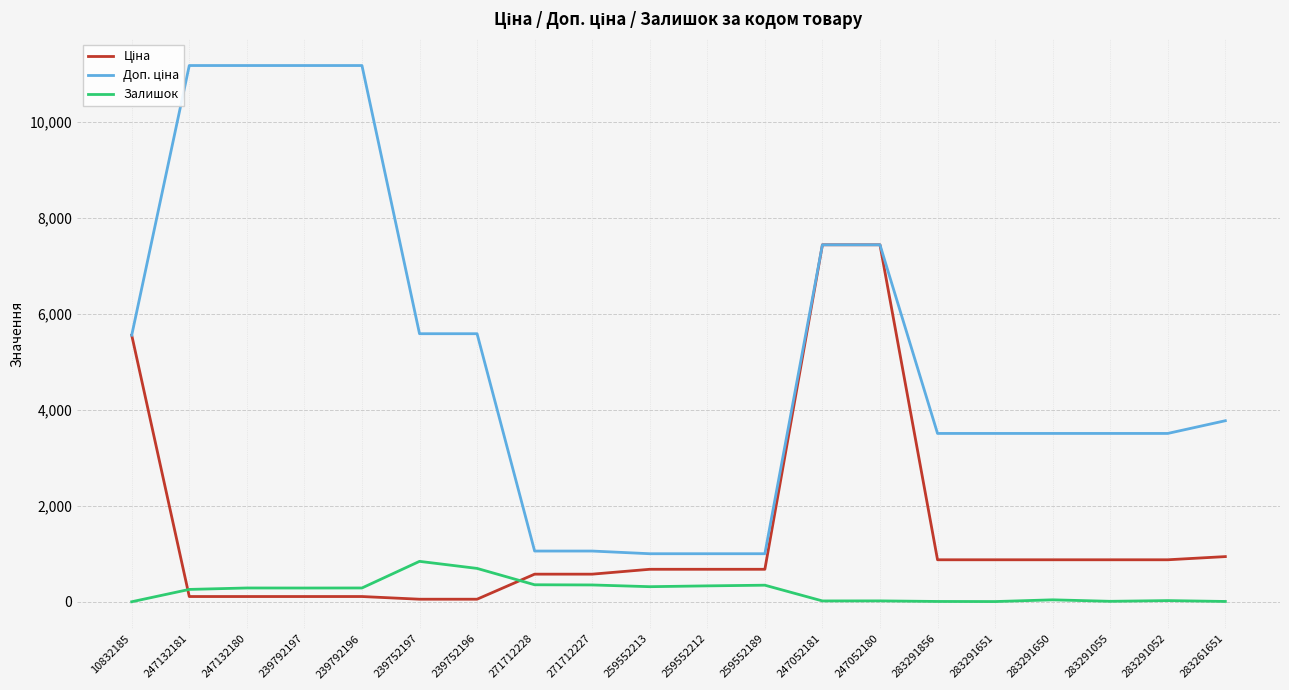

What is the sum of all Доп. ціна values?

102828.5